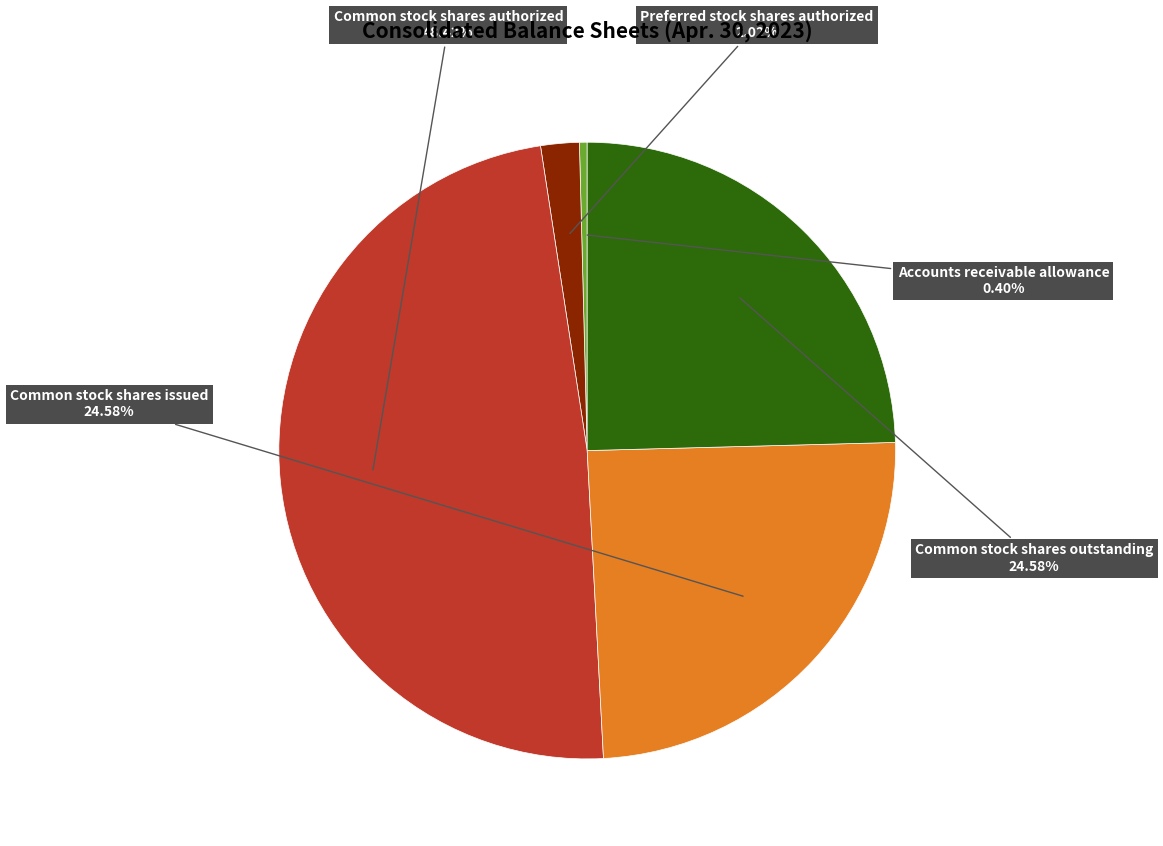

Is there any slice that represents more than half of the pie?

No